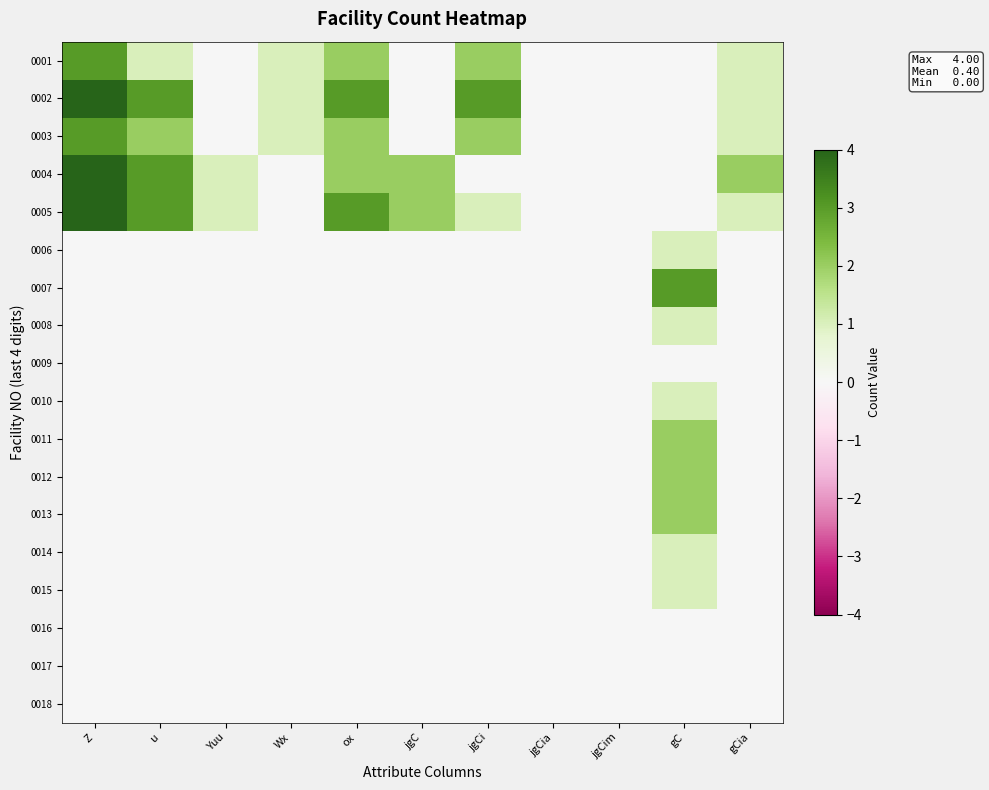

Which series has the largest total across all categories?

0002